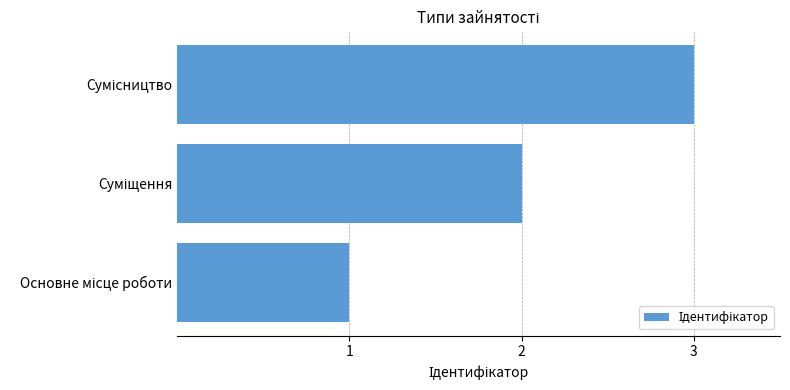

What is the sum of all values?

6